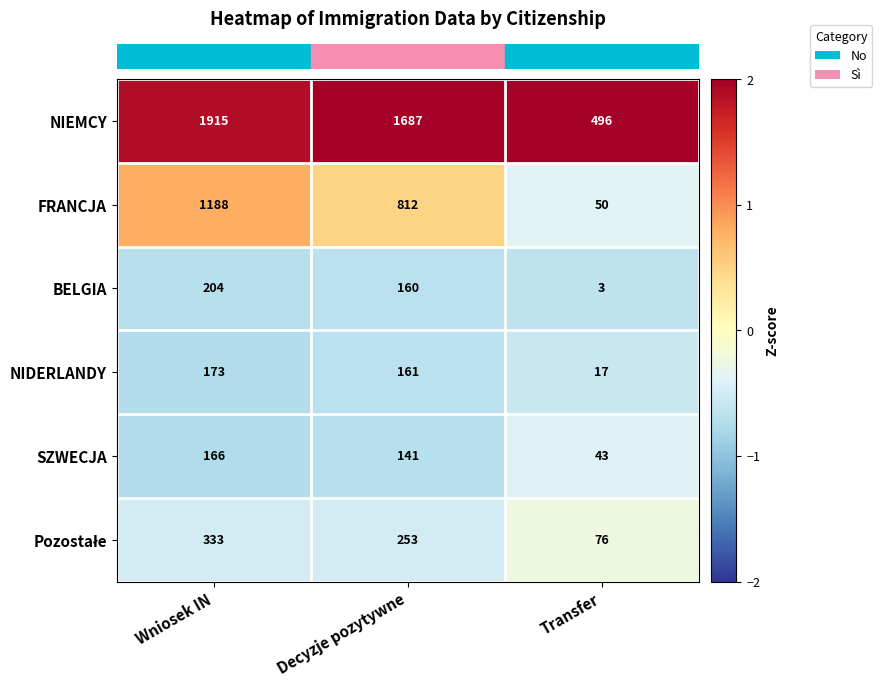

Count the SZWECJA values in the range 43 to 166.

3